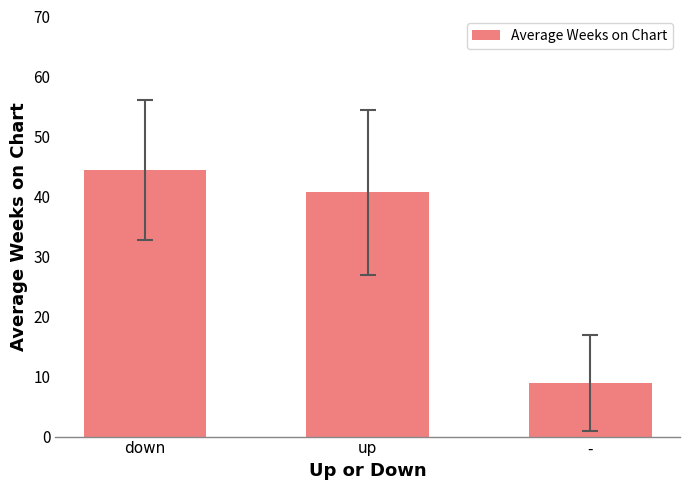

The chart shows a value of 40.7 at up. True or false?

True